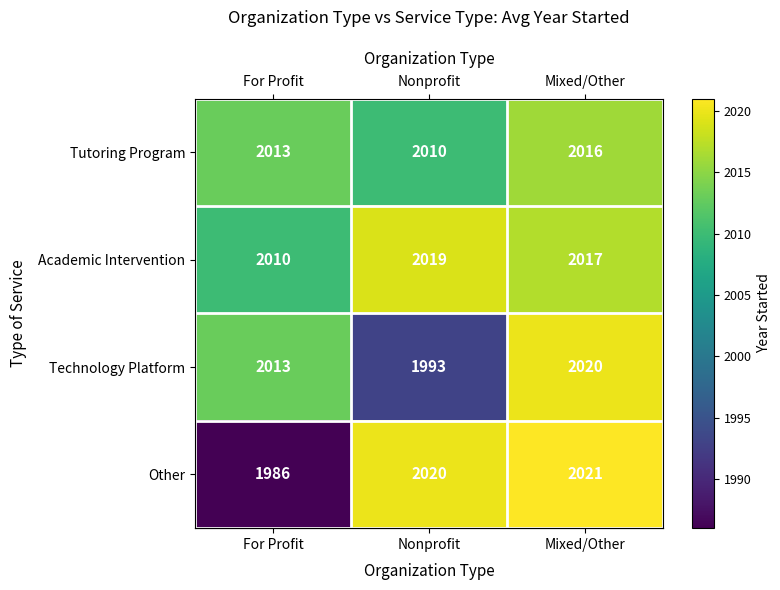

At which label is Tutoring Program closest to 2013?

For Profit